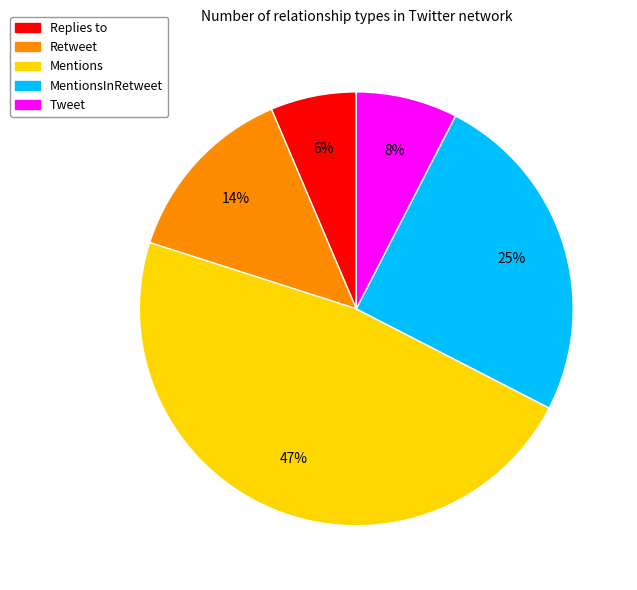

To the nearest percent, what is the difference between the largest and smallest slice percentages?

41%